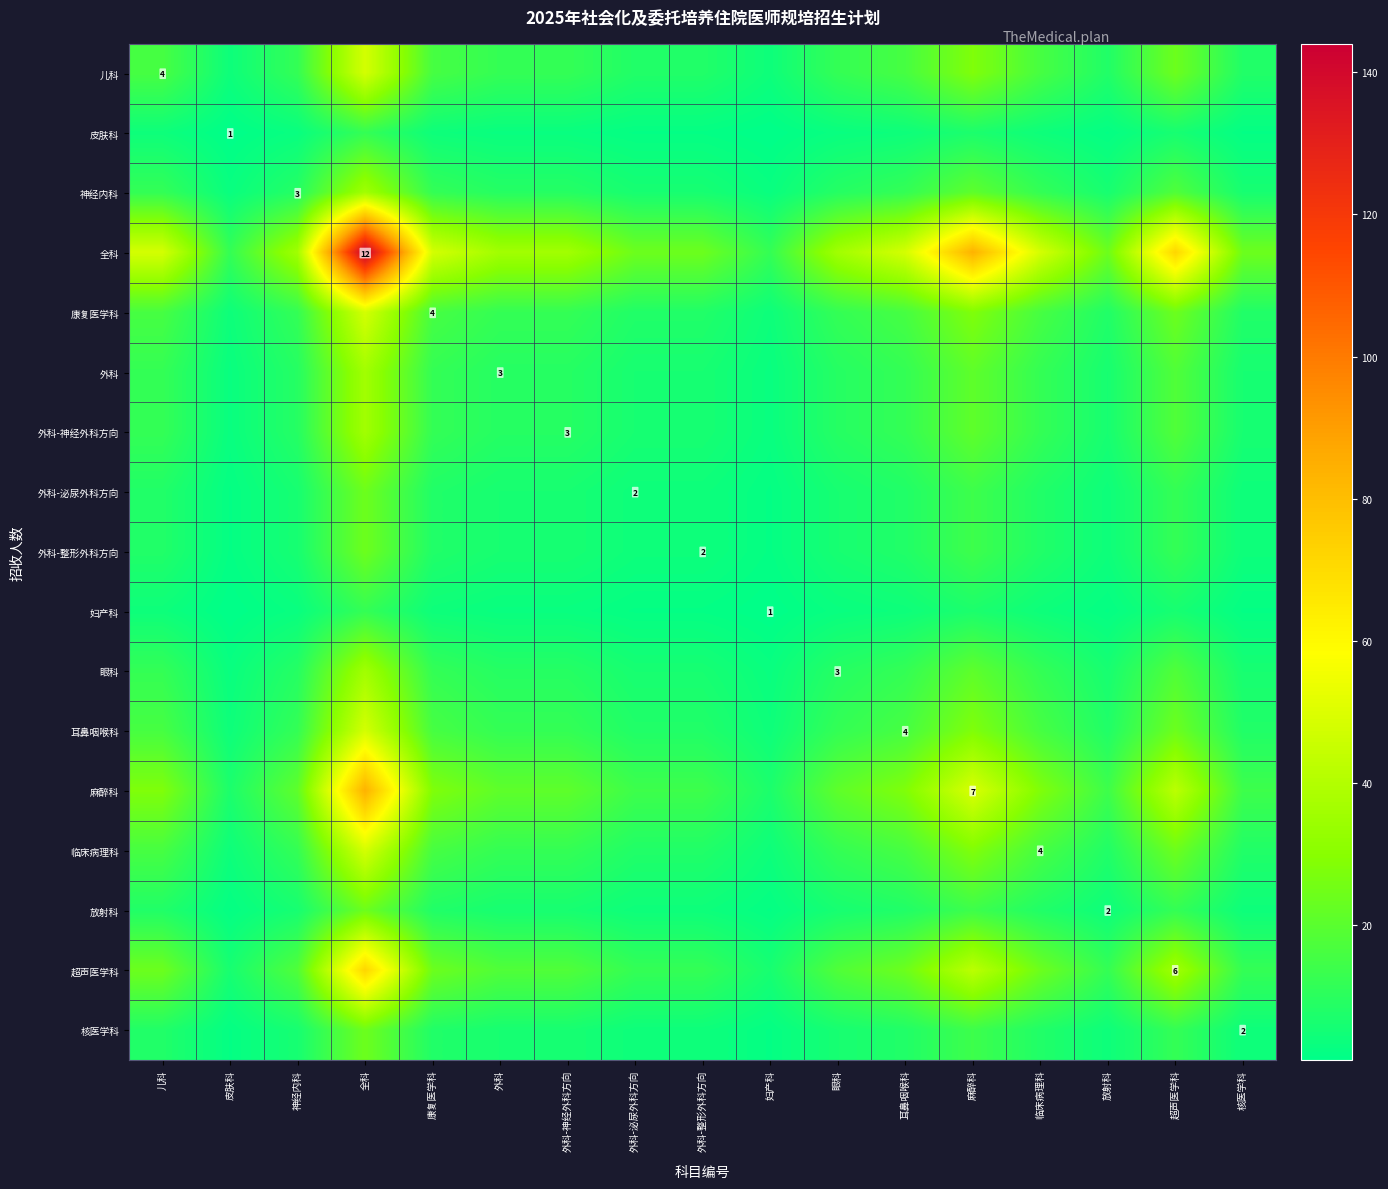

The 神经内科 series shows 18 at 超声医学科. True or false?

True